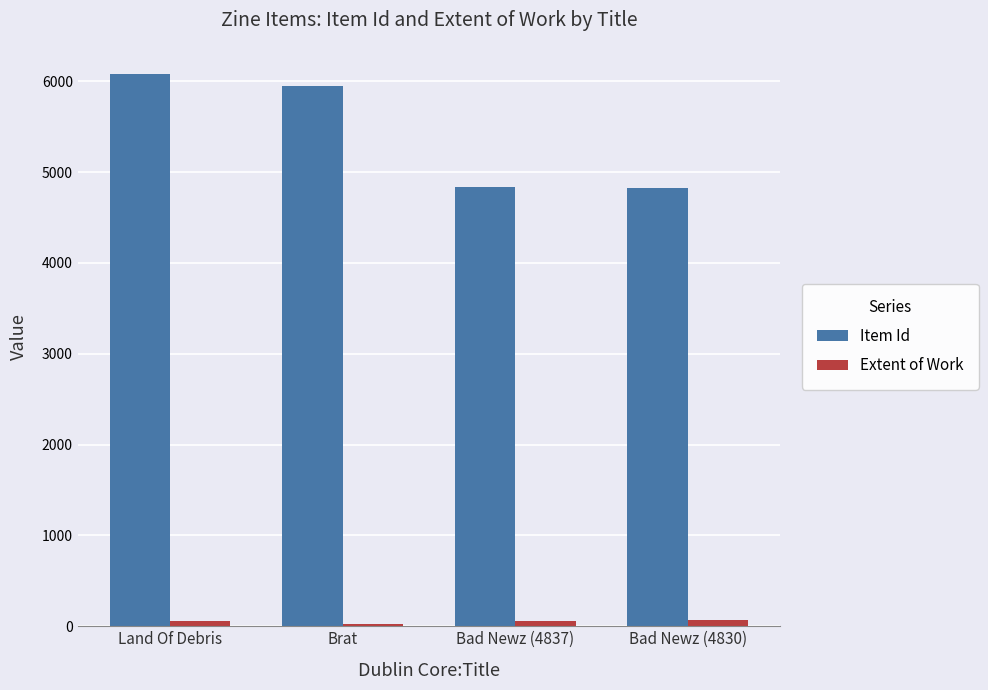

The value of Item Id at Brat is 5954. True or false?

True